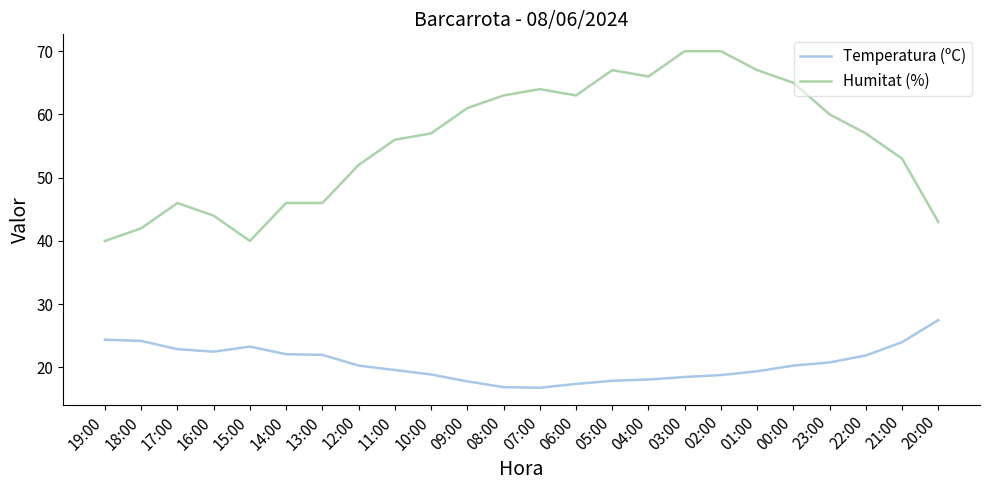

At 03:00, list the series in order from largest to smallest.

Humitat (%), Temperatura (ºC)